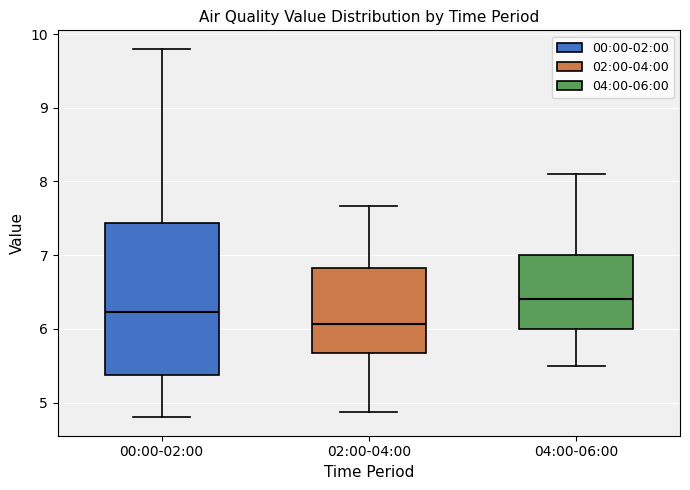

Where is the lower edge of the box for 02:00-04:00 on the y-axis? The values are not printed on the chart, so give them approximately, as read against the axis.

5.7